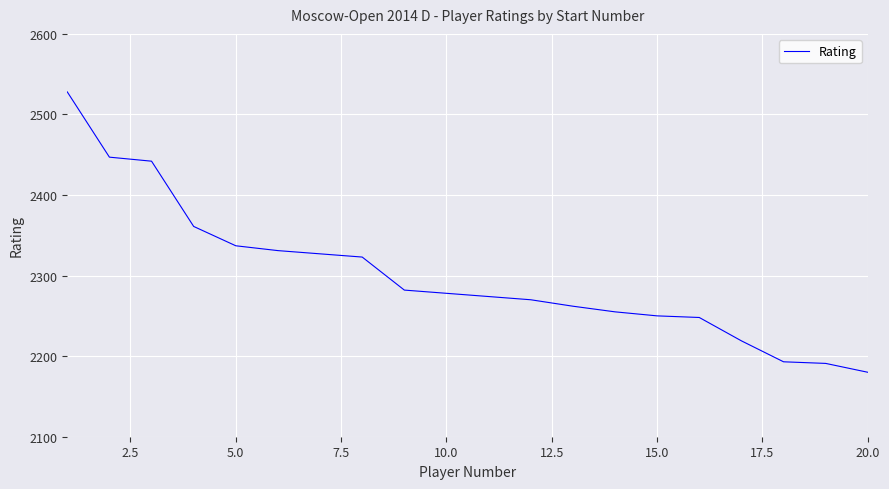

Is this an area chart (filled region under the line)?

No